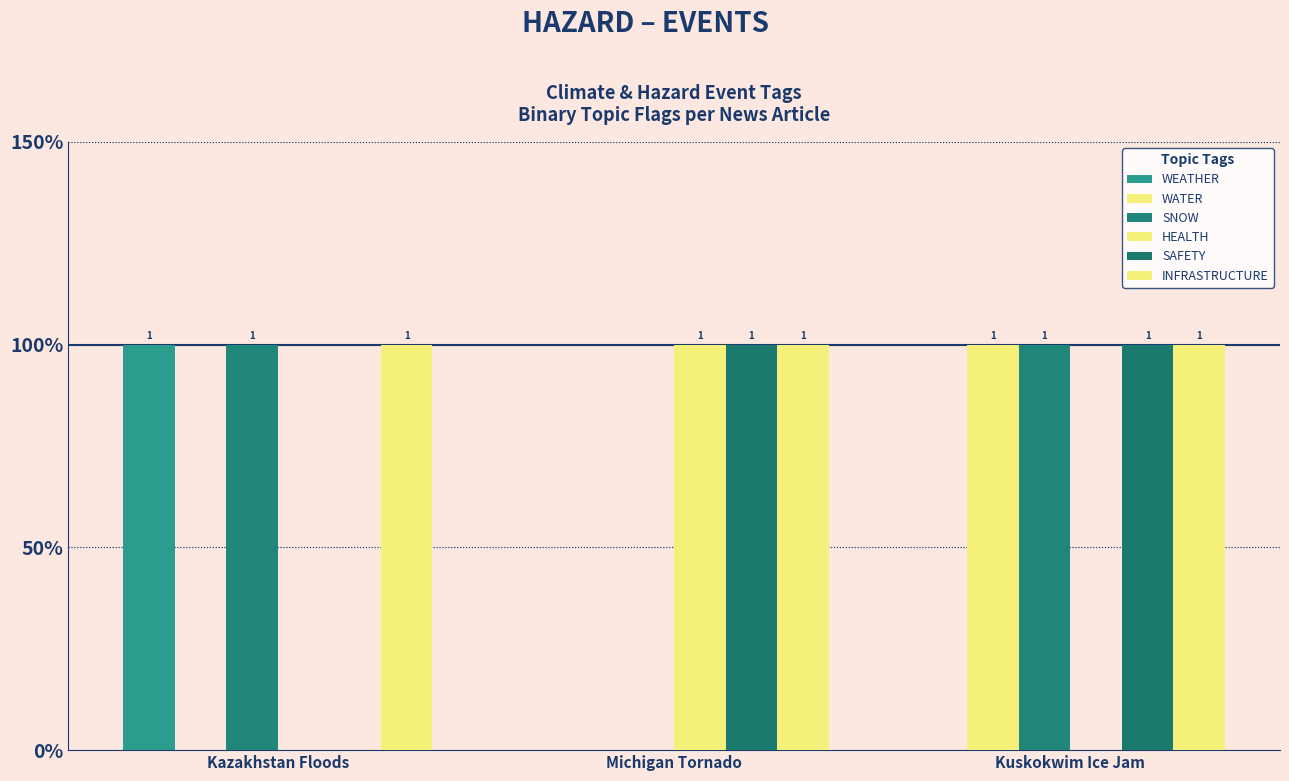

Are the bars grouped side by side (vs. stacked)?

Yes